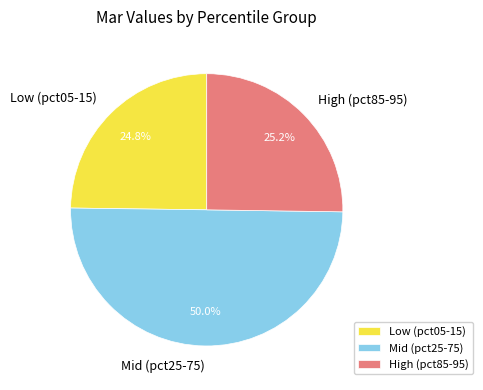

Is High (pct85-95) the majority of the pie?

No